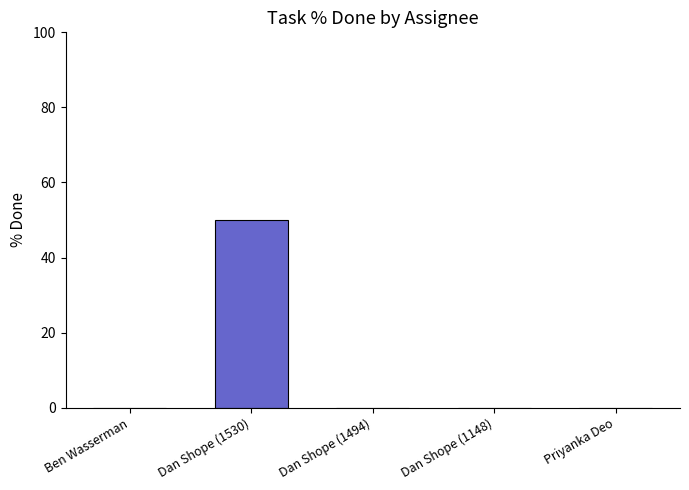

How many distinct data groups are displayed?

1